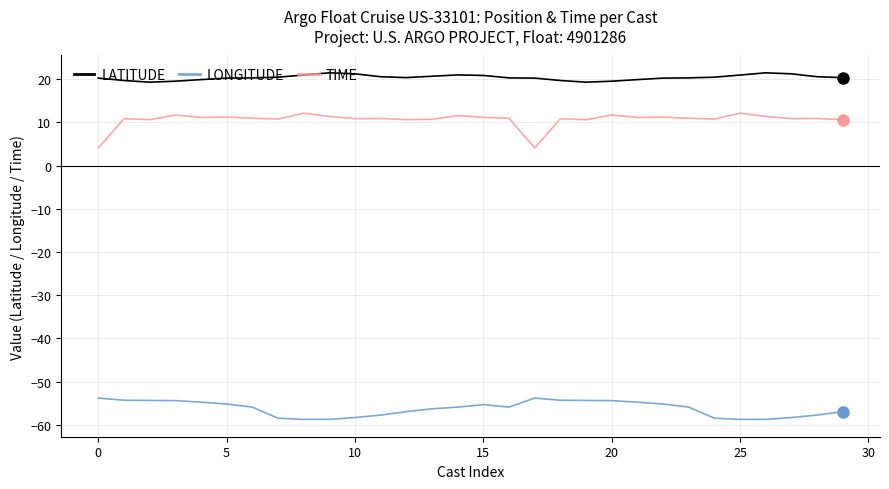

Rank the series by their maximum value, from lowest to highest.

LONGITUDE, TIME, LATITUDE